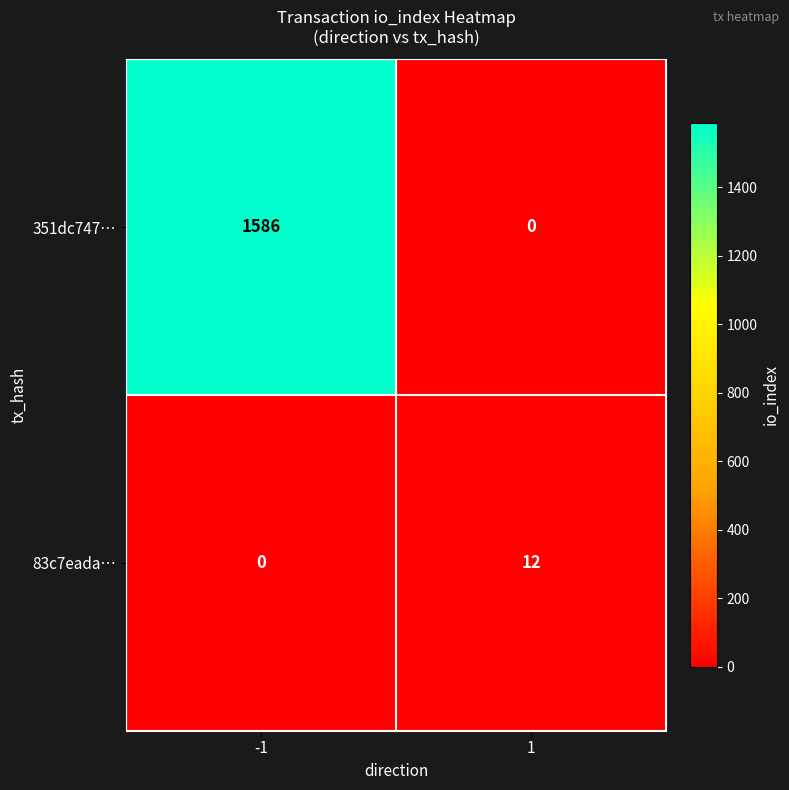

How many categories are shown in the chart?

2